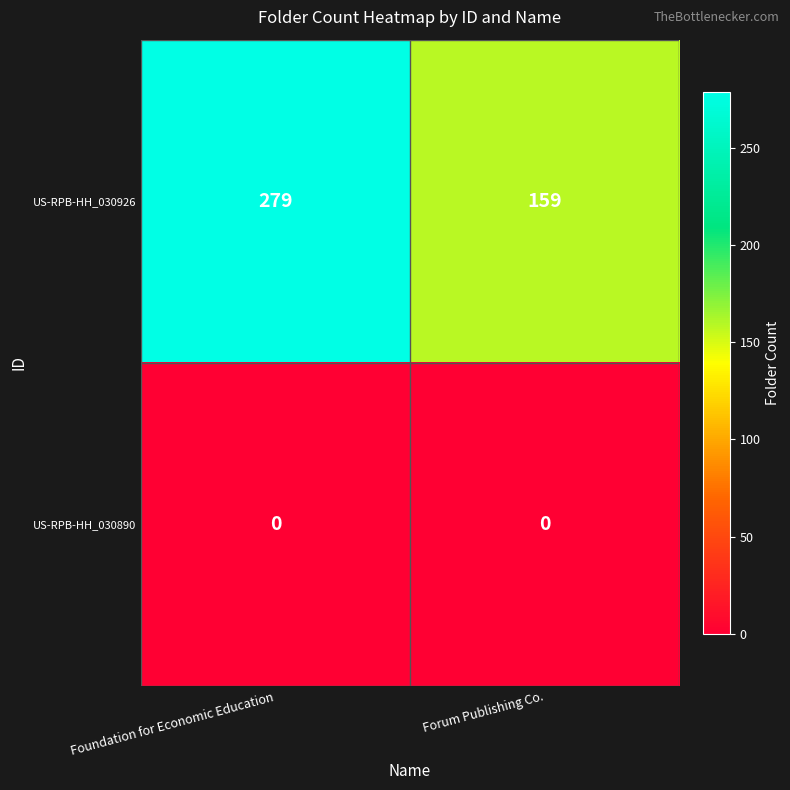

What is the total value across all series at Foundation for Economic Education?

279